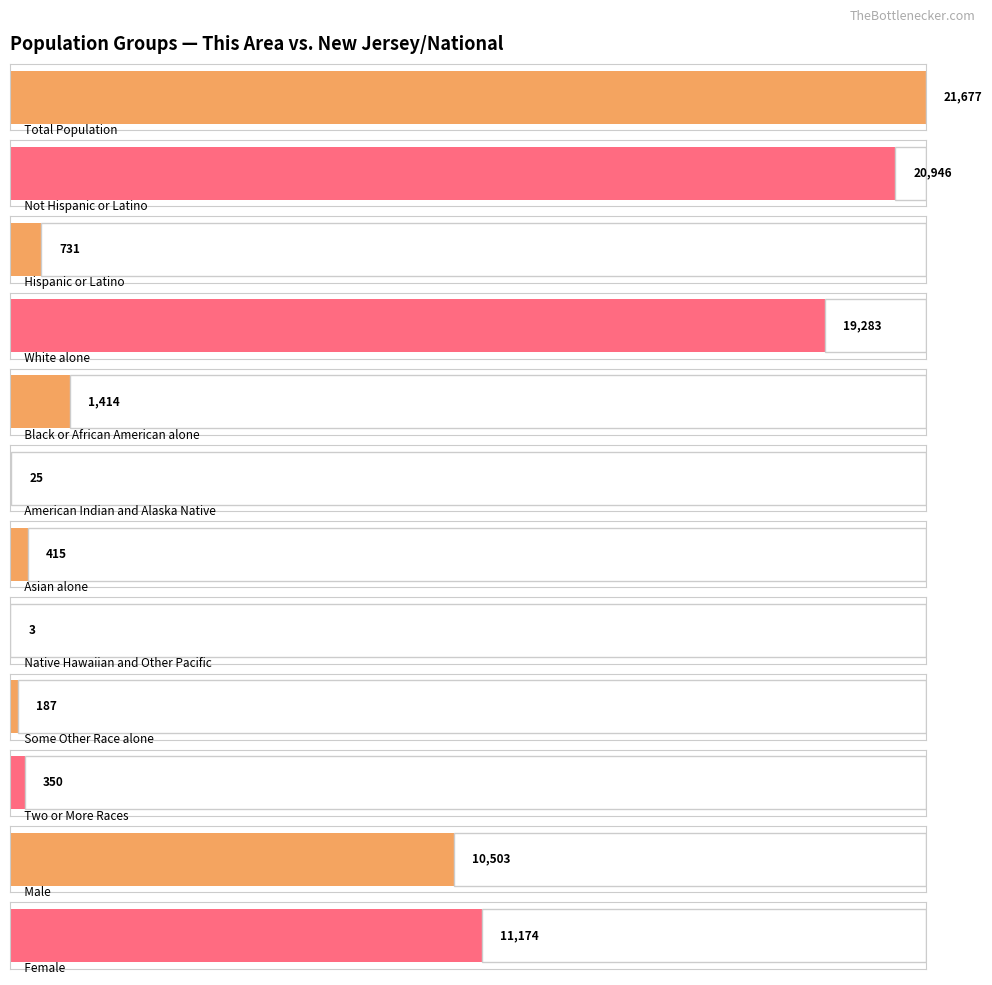

Is it true that New Jersey equals 8791894 at Total Population?

True